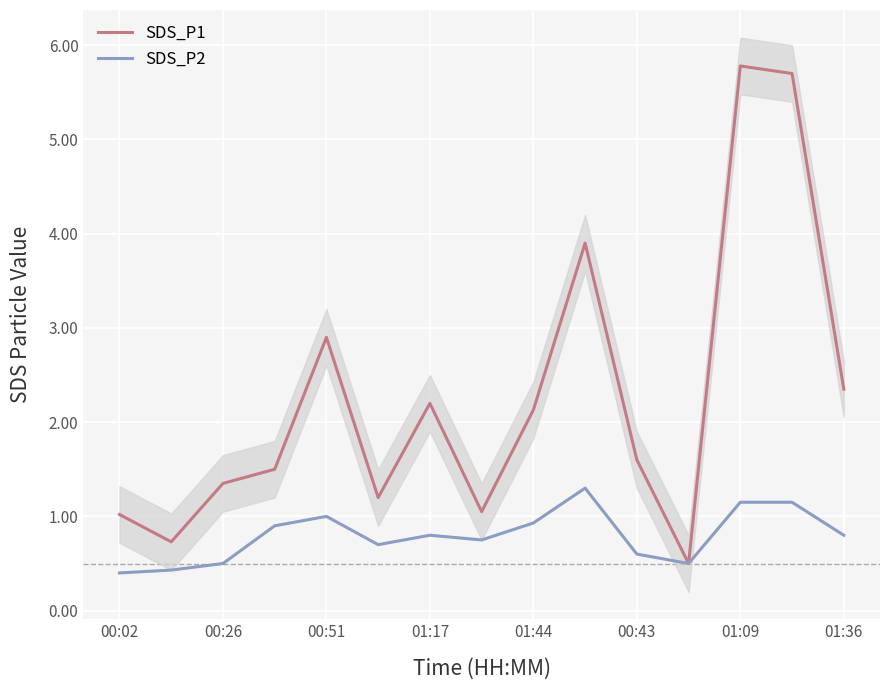

What position from the right is 9?

6